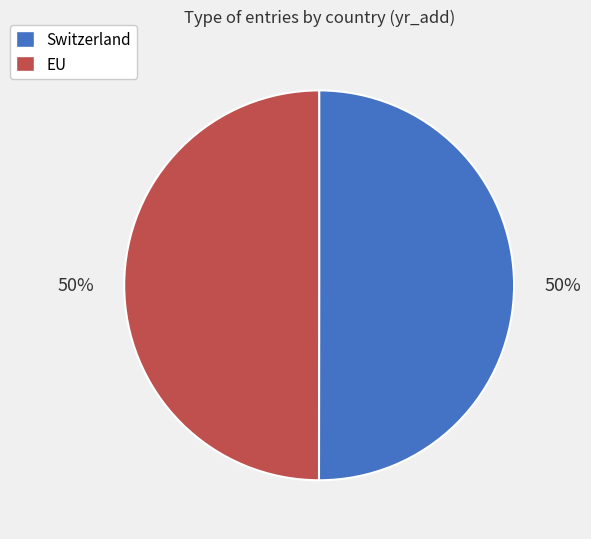

Is it true that EU is 50% of the pie?

True